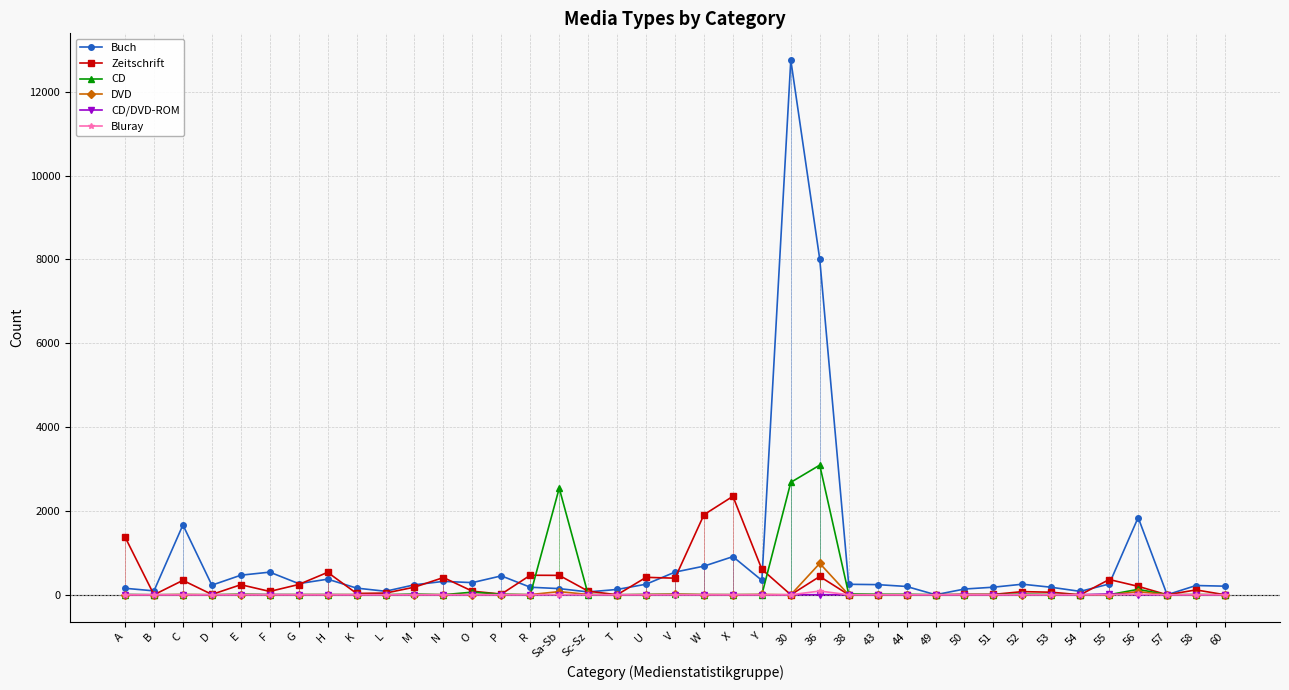

How many lines are shown in the chart?

6